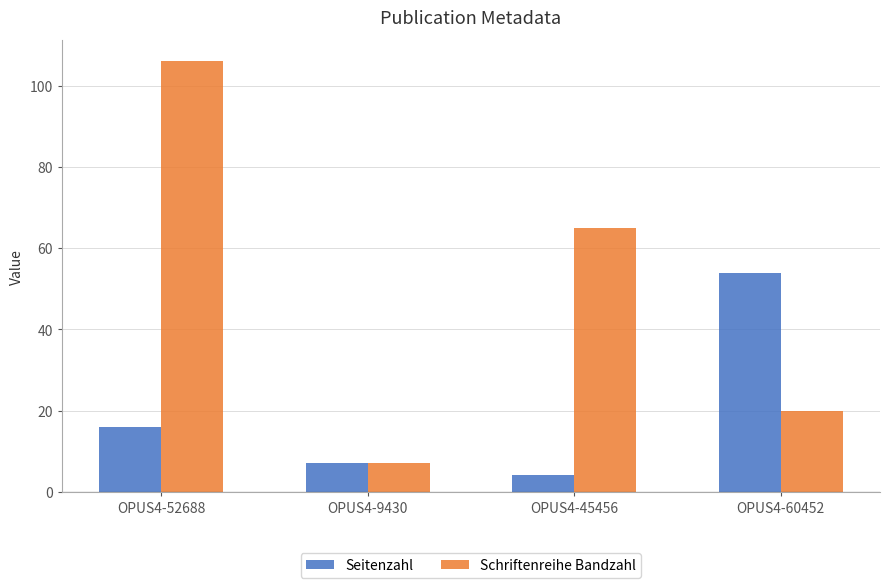

The Seitenzahl series shows 54 at OPUS4-60452. True or false?

True